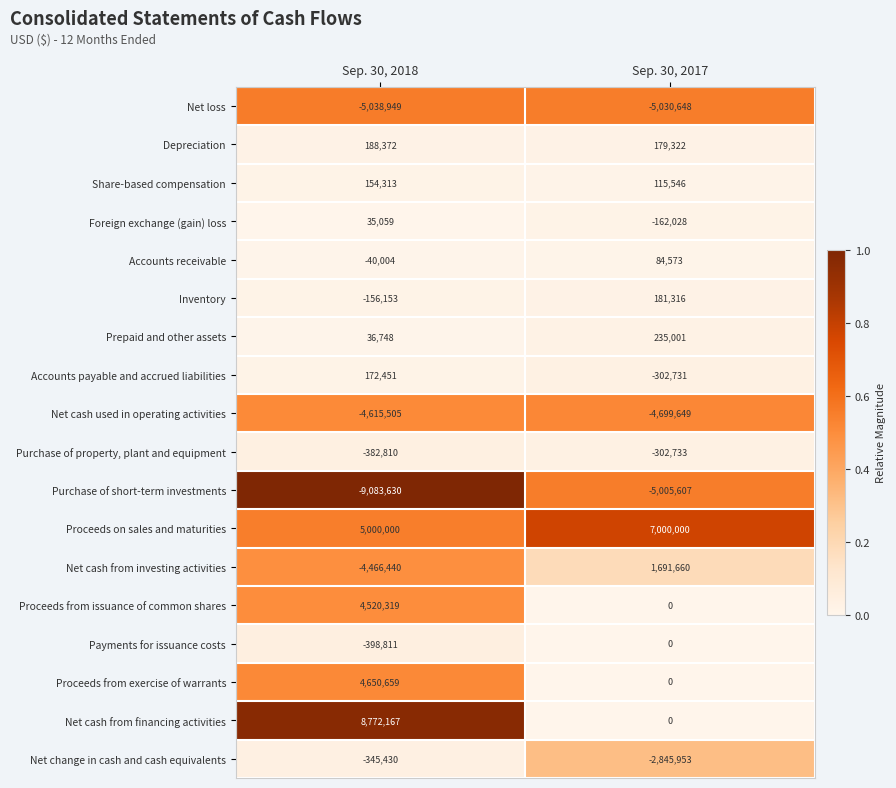

How many categories are shown in the chart?

2